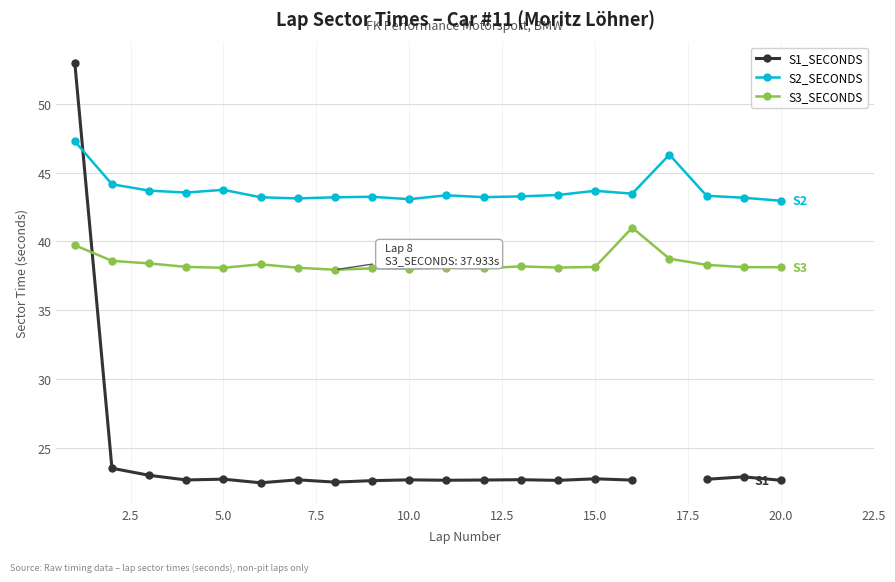

Is it true that S3_SECONDS equals 38.1 at 5.0?

True